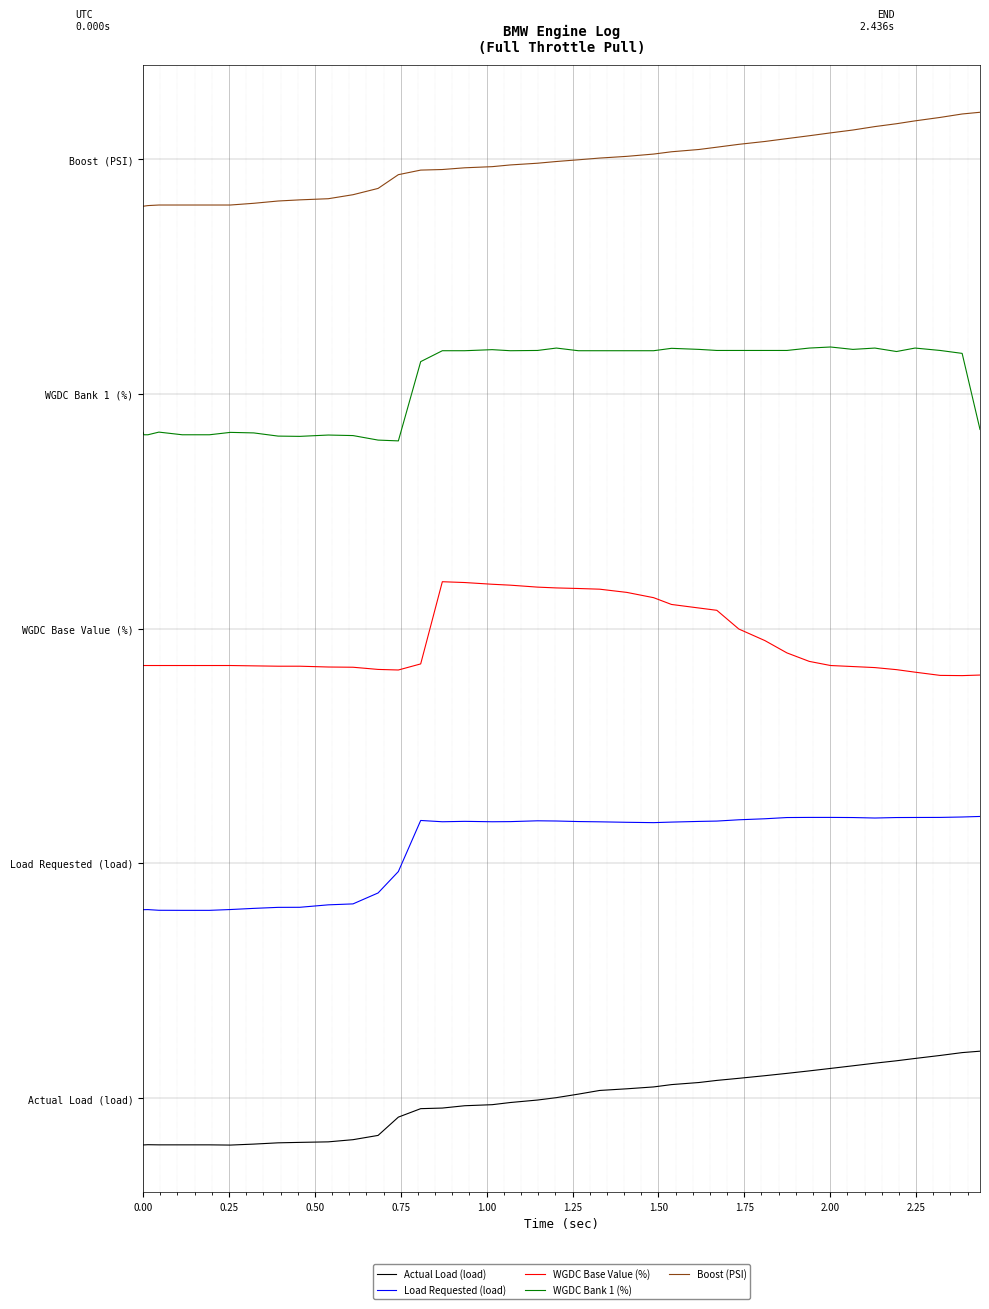

What are all the series names shown in the legend?

Actual Load (load), Load Requested (load), WGDC Base Value (%), WGDC Bank 1 (%), Boost (PSI)